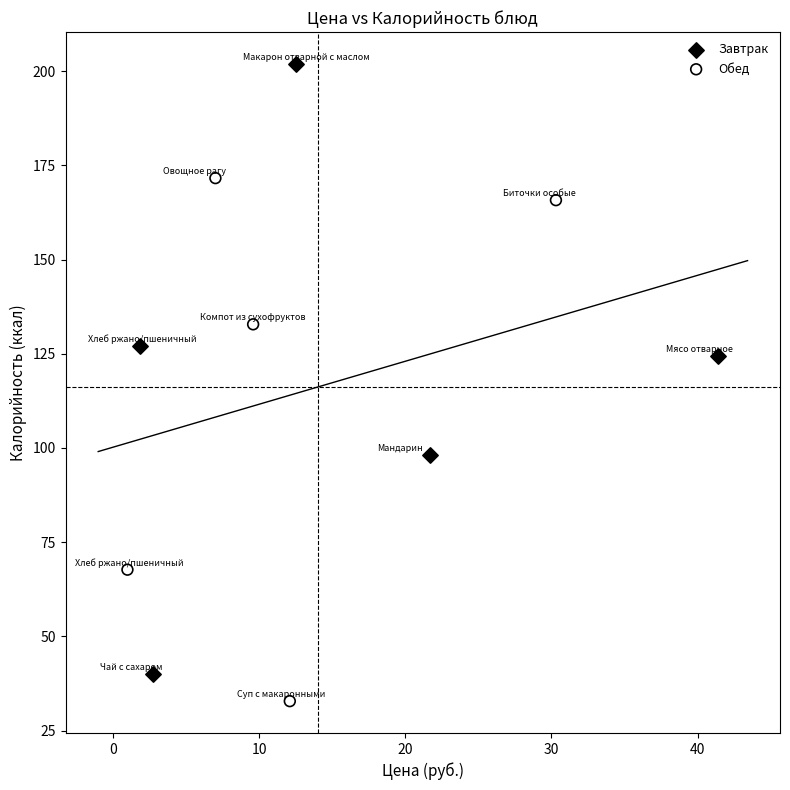

Which series has the largest Y range (max minus min)?

Завтрак